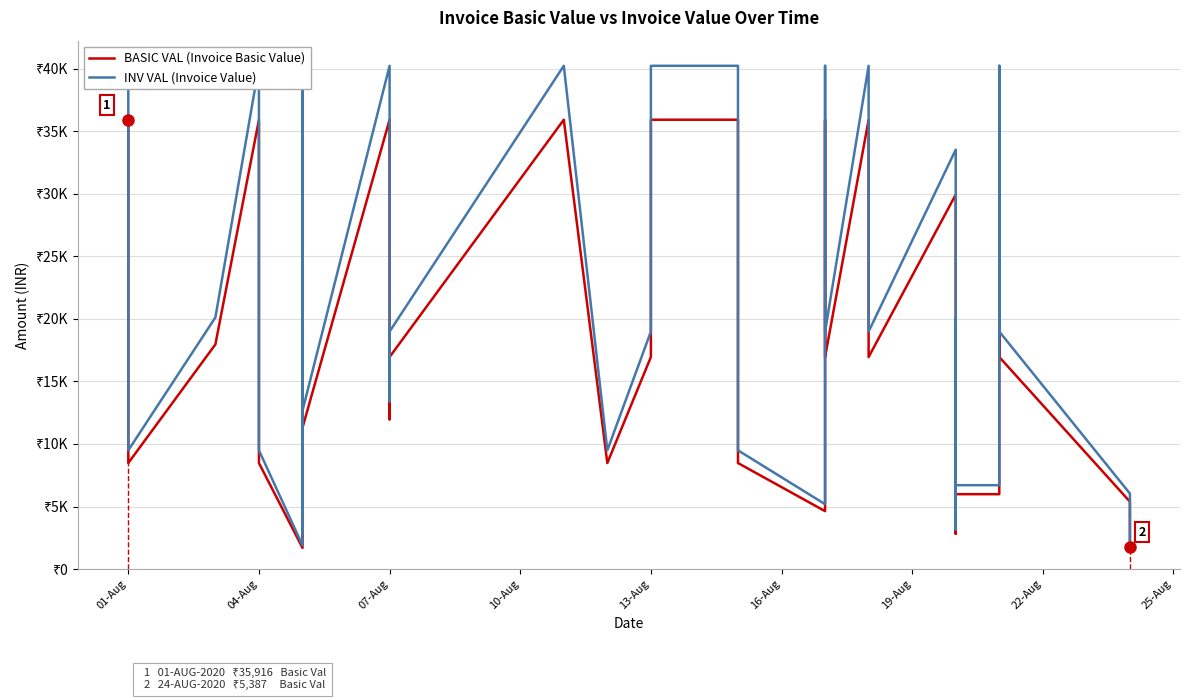

At how many categories does at least one series exceed 3605?

36